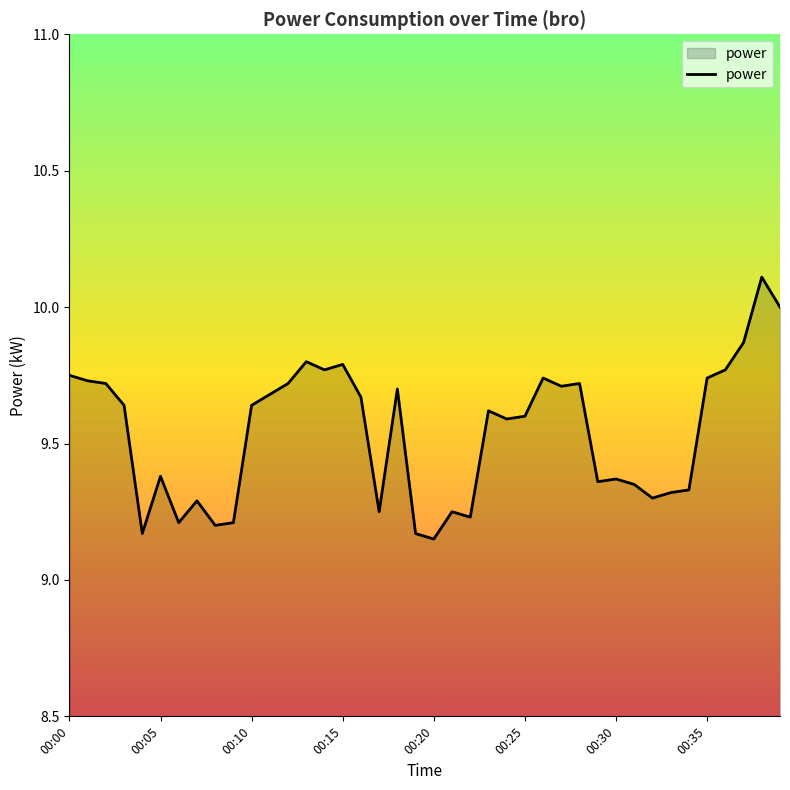

What is the greatest value displayed?

10.1